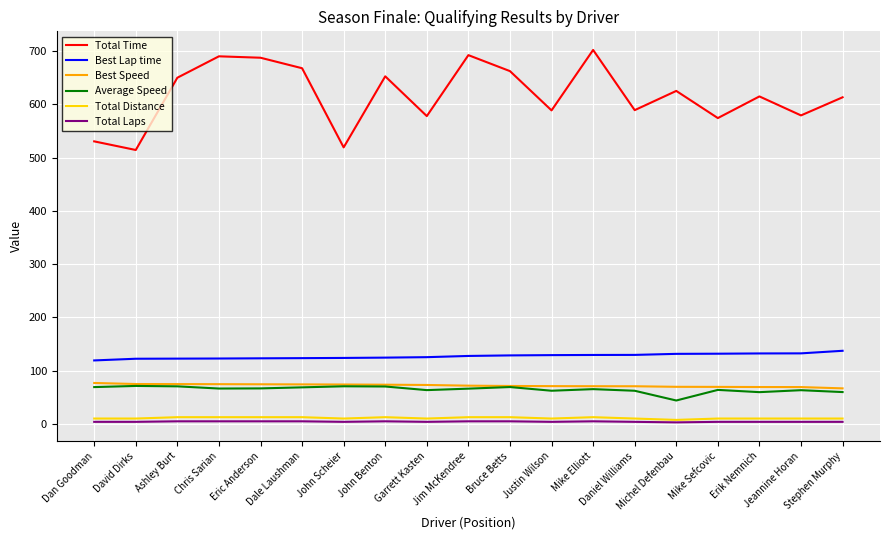

True or false: Best Speed and Best Lap time cross at least once.

False